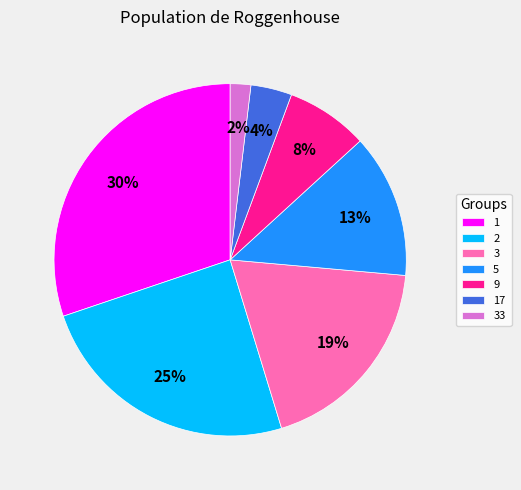

Is the sum of 9 and 3 greater than half?

No